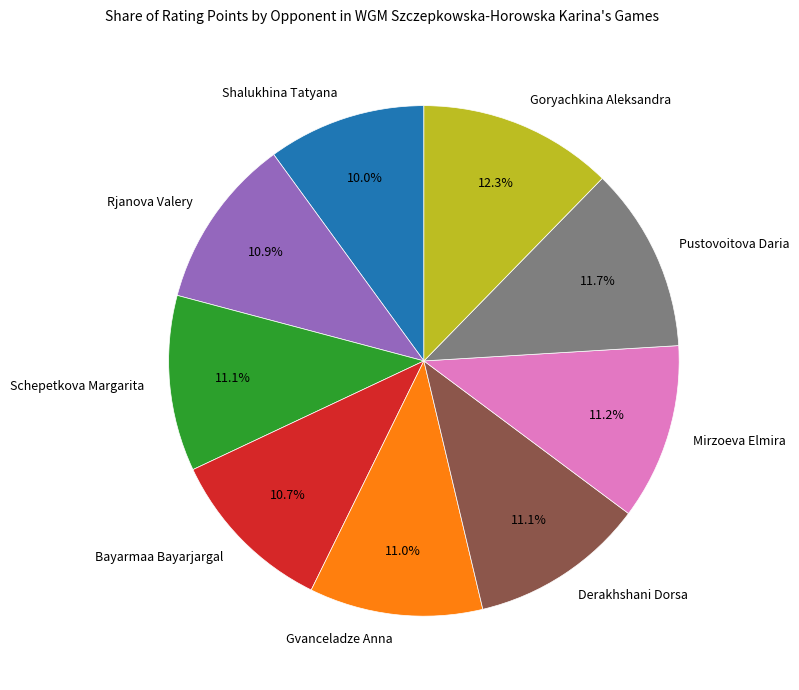

Count the number of slices in the pie.

9